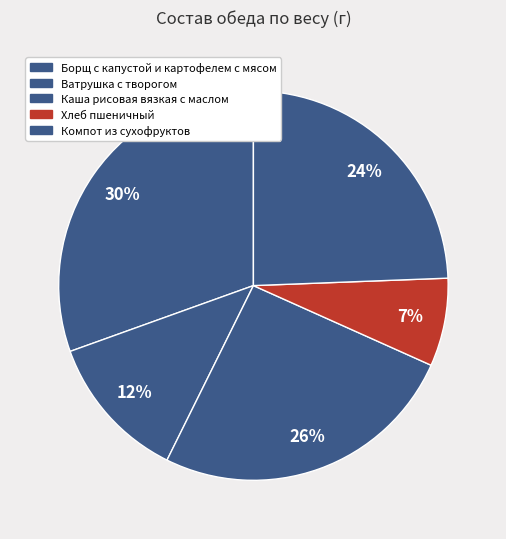

Count the number of slices in the pie.

5